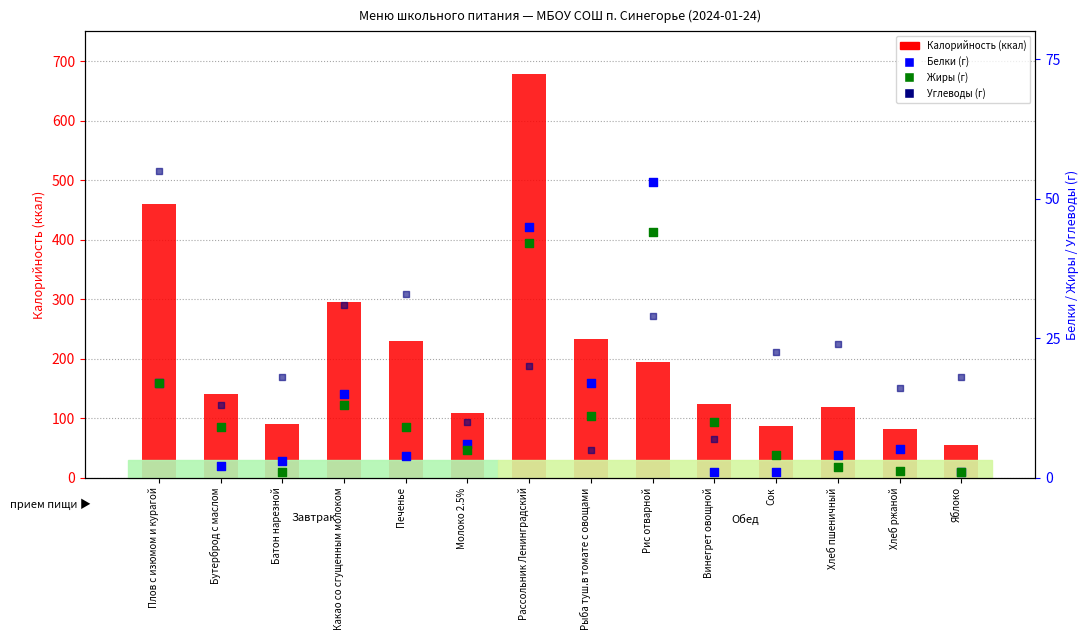

What are all the series names shown in the legend?

Калорийность, Белки, Жиры, Углеводы